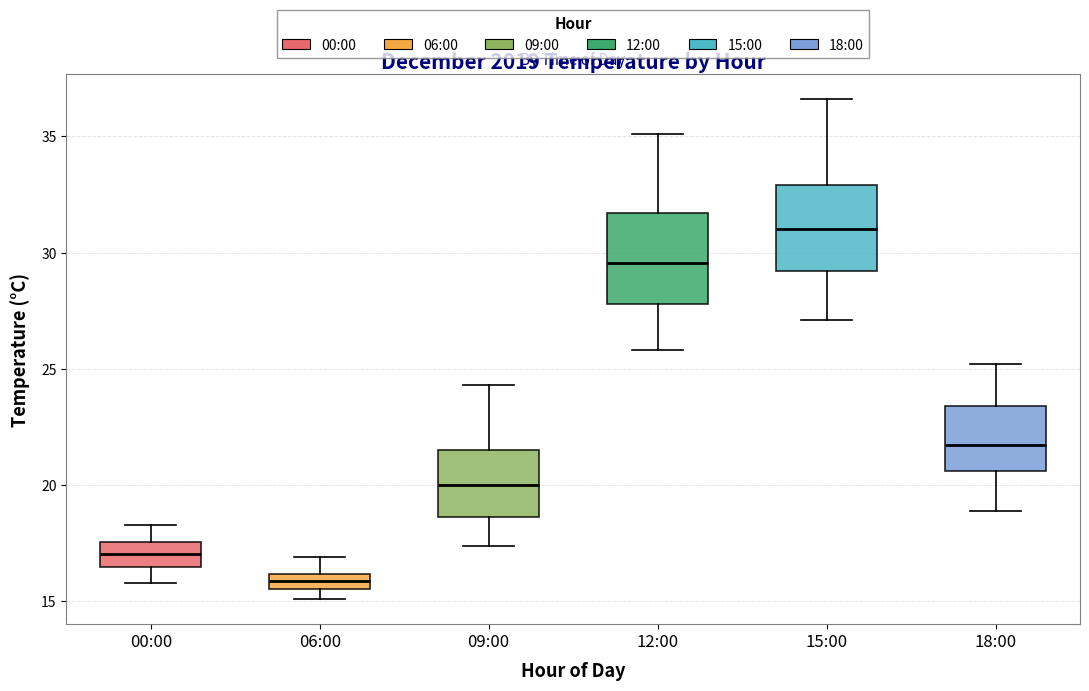

Which box has the lowest median line?

06:00